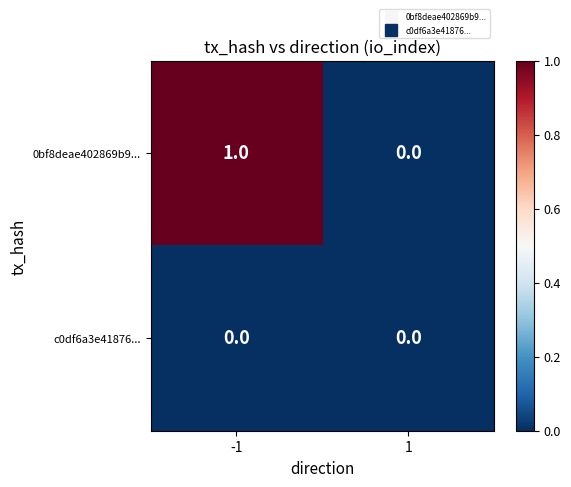

Which series has the largest total across all categories?

0bf8deae402869b9...